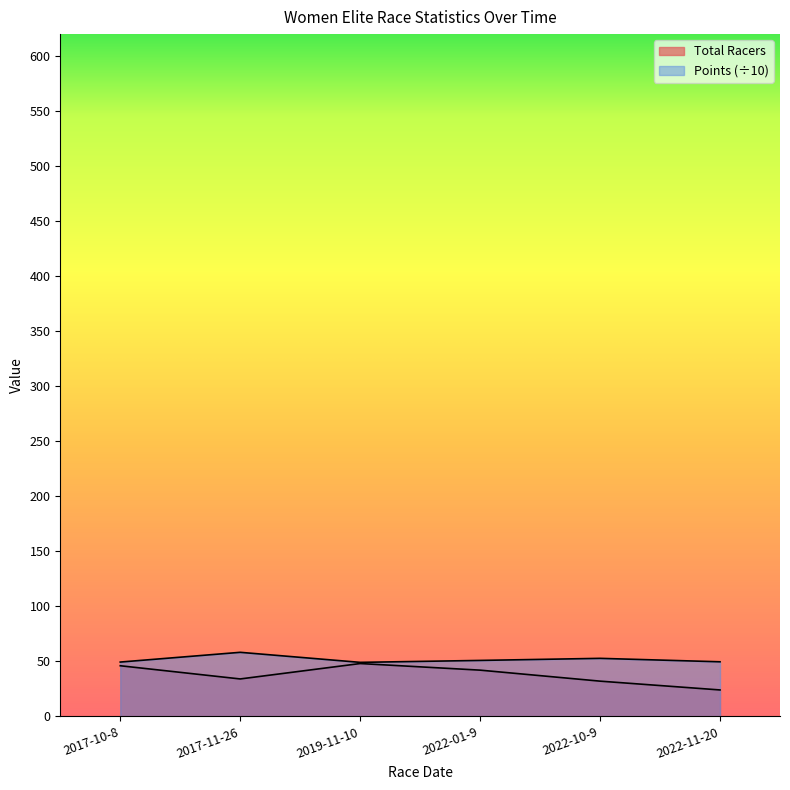

At which category does Total Racers reach its first local peak?

2019-11-10